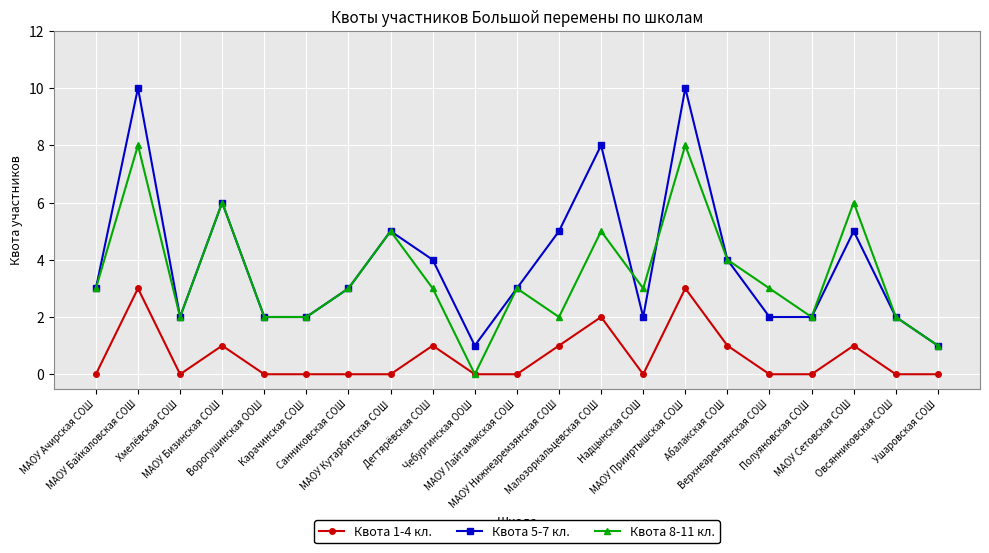

Is it true that Квота 5-7 кл. equals 1 at Ушаровская СОШ?

True